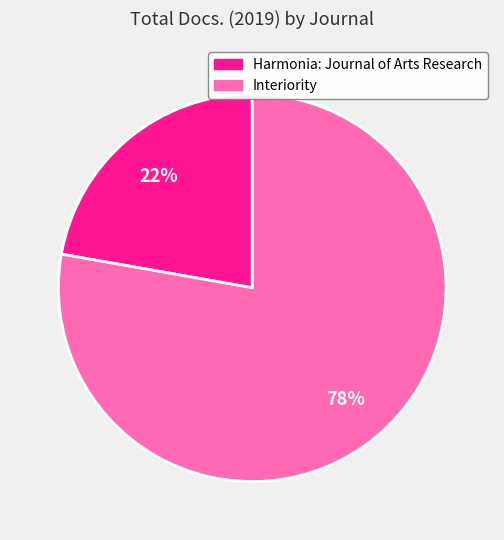

Is the sum of Harmonia: Journal of Arts Research and Interiority greater than half?

Yes